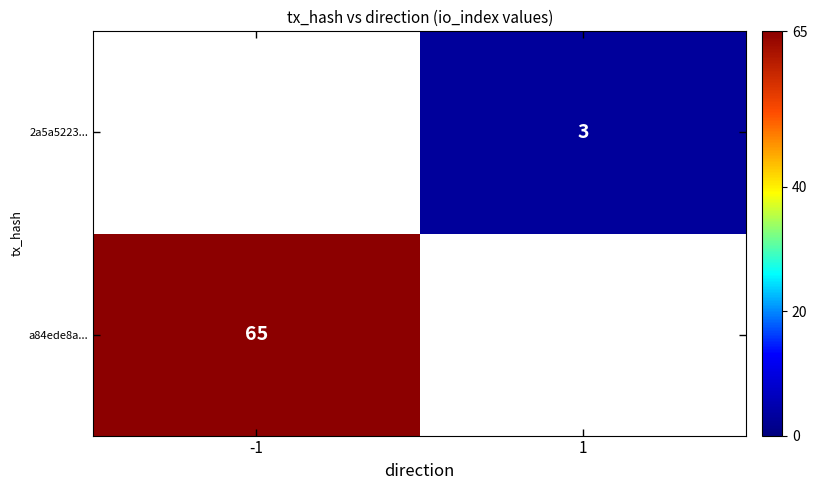

At which category does the chart reach its minimum across all series?

1